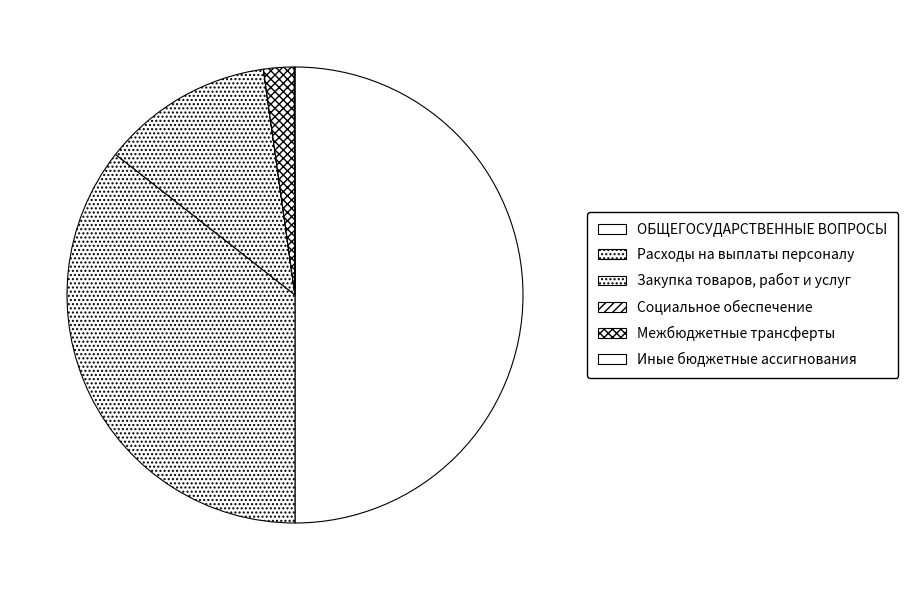

What portion of the pie excludes ОБЩЕГОСУДАРСТВЕННЫЕ ВОПРОСЫ?

50.0%